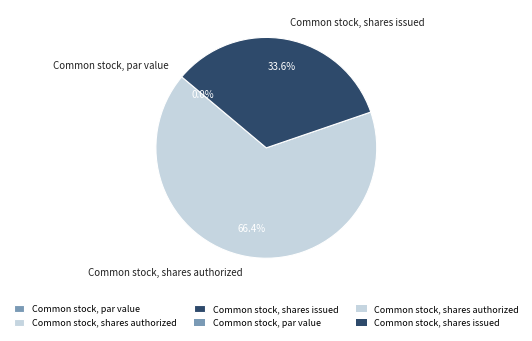

Count the number of slices in the pie.

3